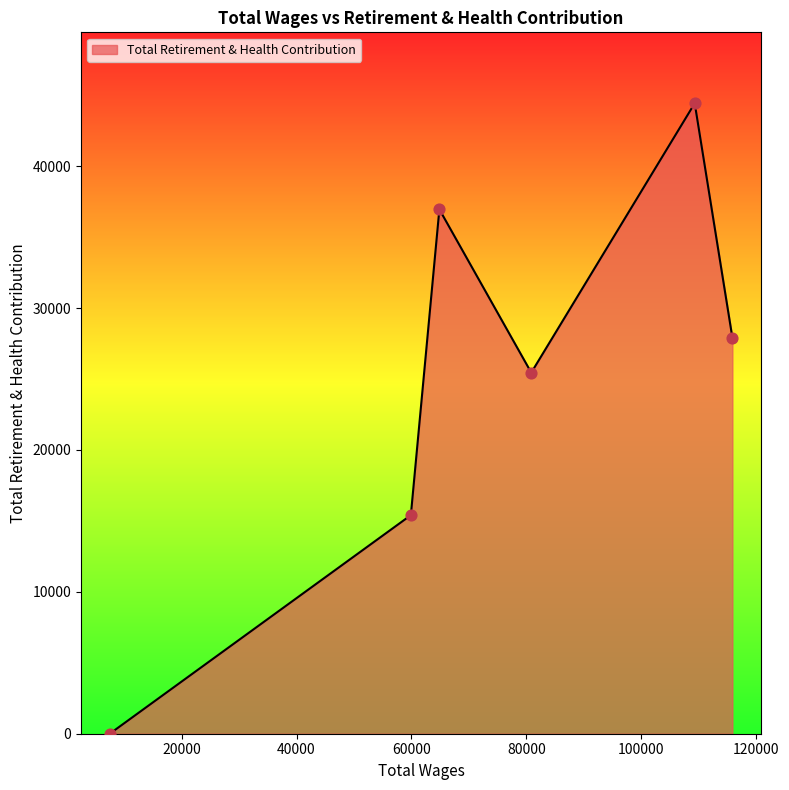

What is the sum of all values?

150152